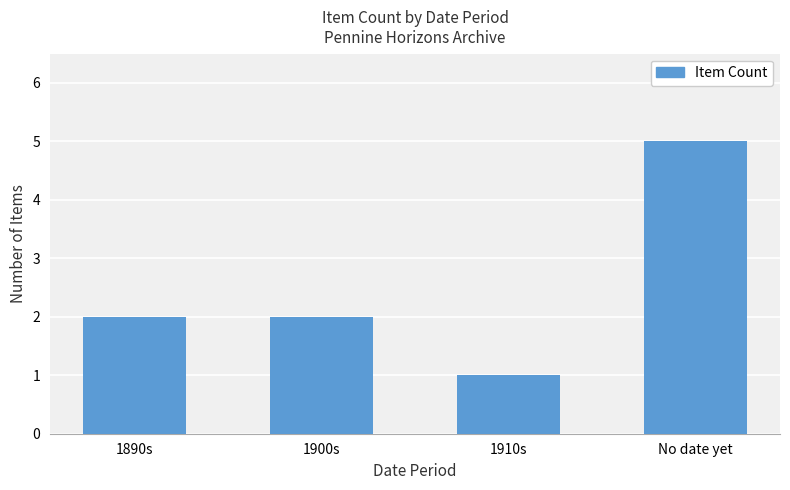

Which category has the highest value across all series?

No date yet